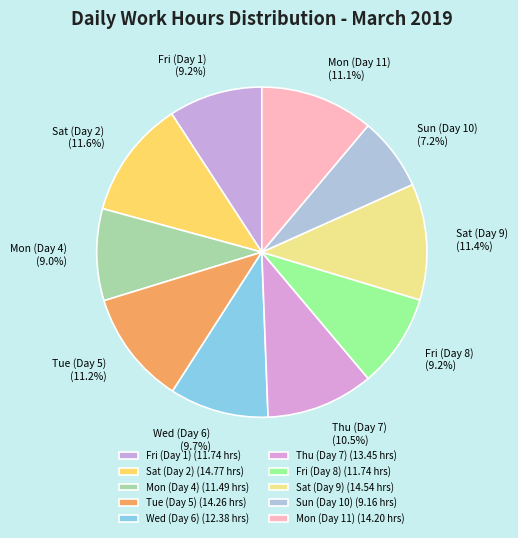

How many segments does this pie chart have?

10